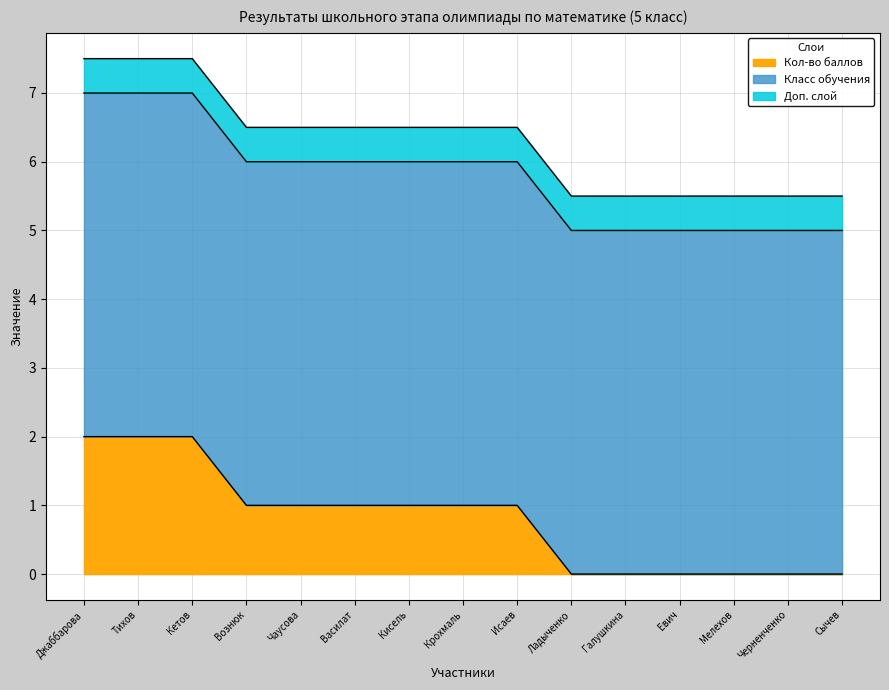

What position from the left is Галушкина?

11